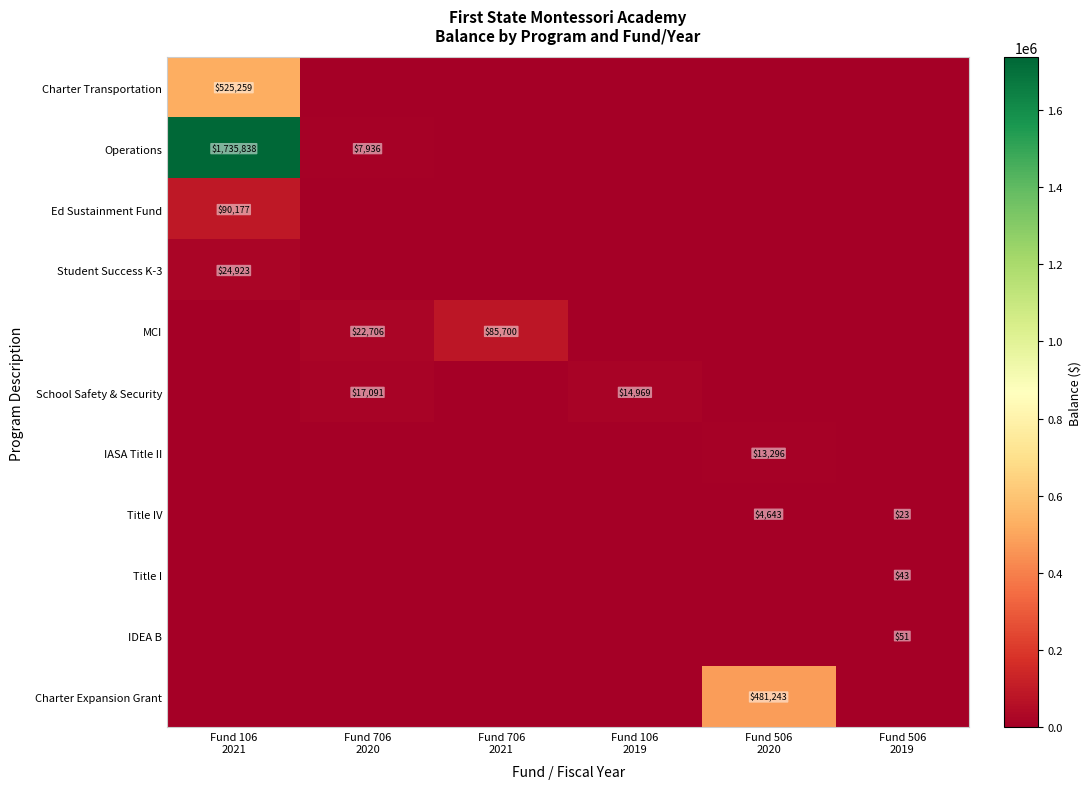

Which category has the lowest value in the Title I series?

Fund 106 2021